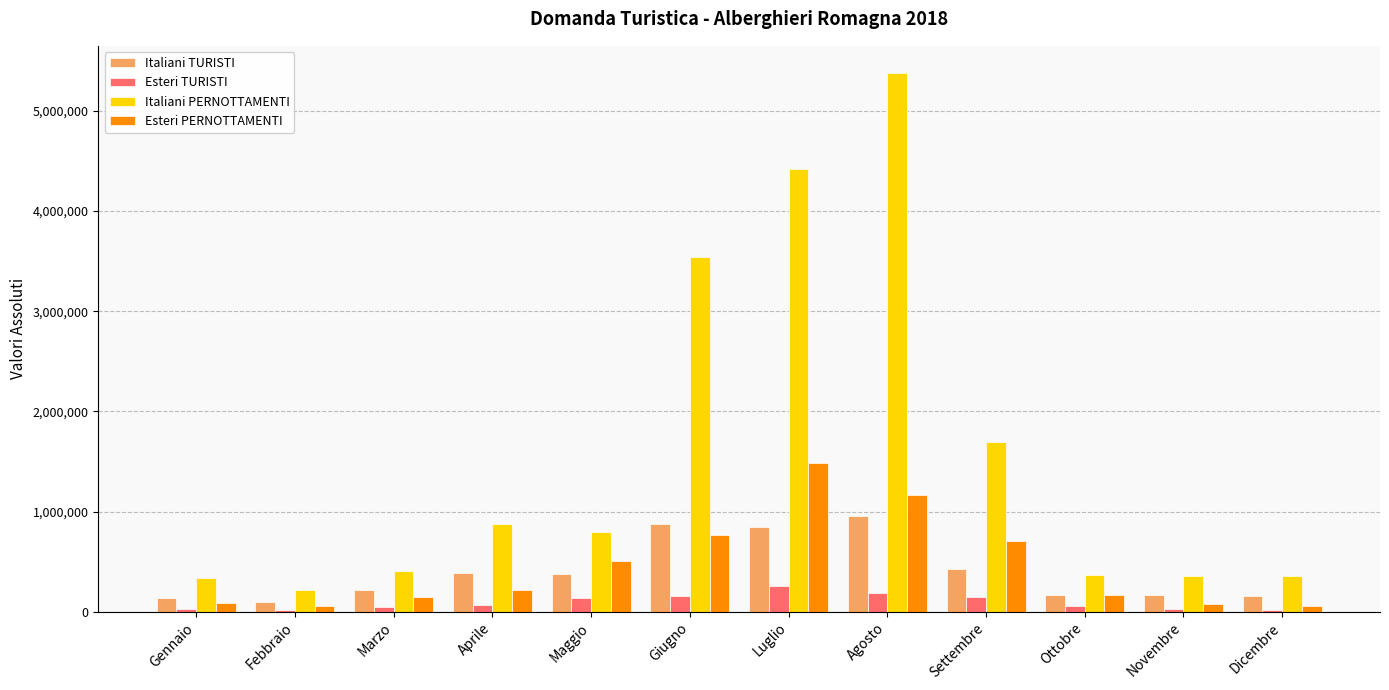

What is the difference between the maximum and minimum values in the Esteri PERNOTTAMENTI series?

1432342